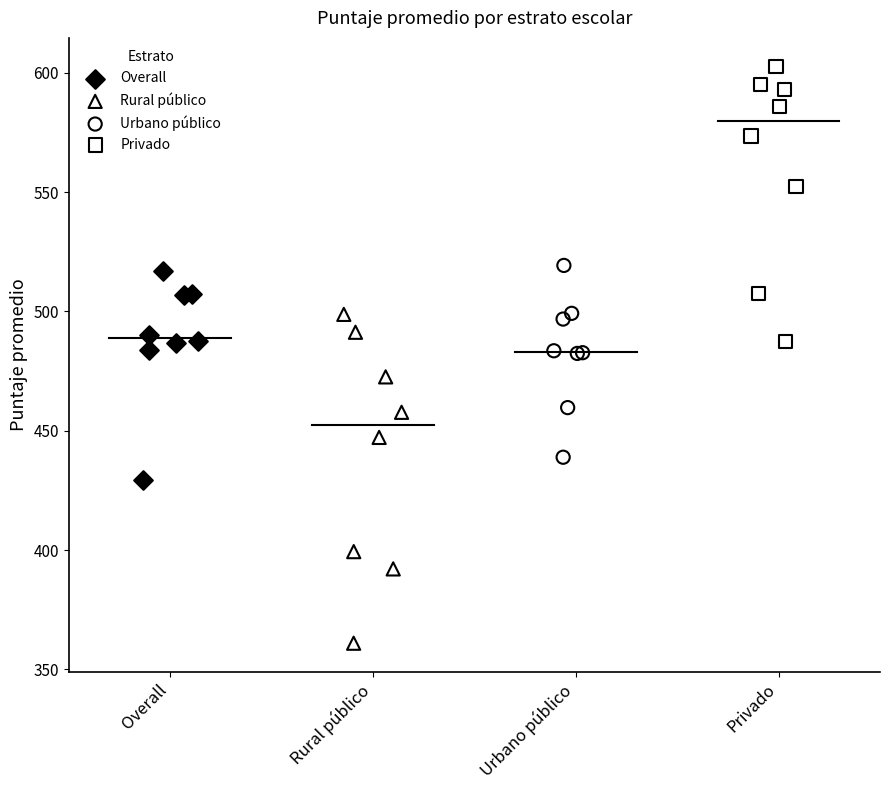

Which series contains the highest Y value?

Privado